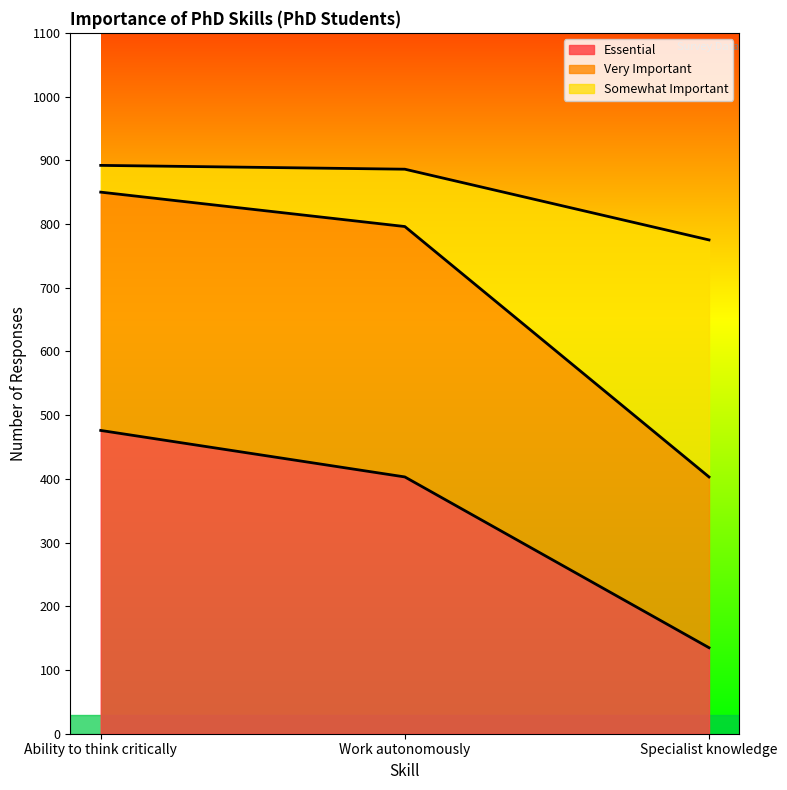

What is the highest value of the Essential series?

476